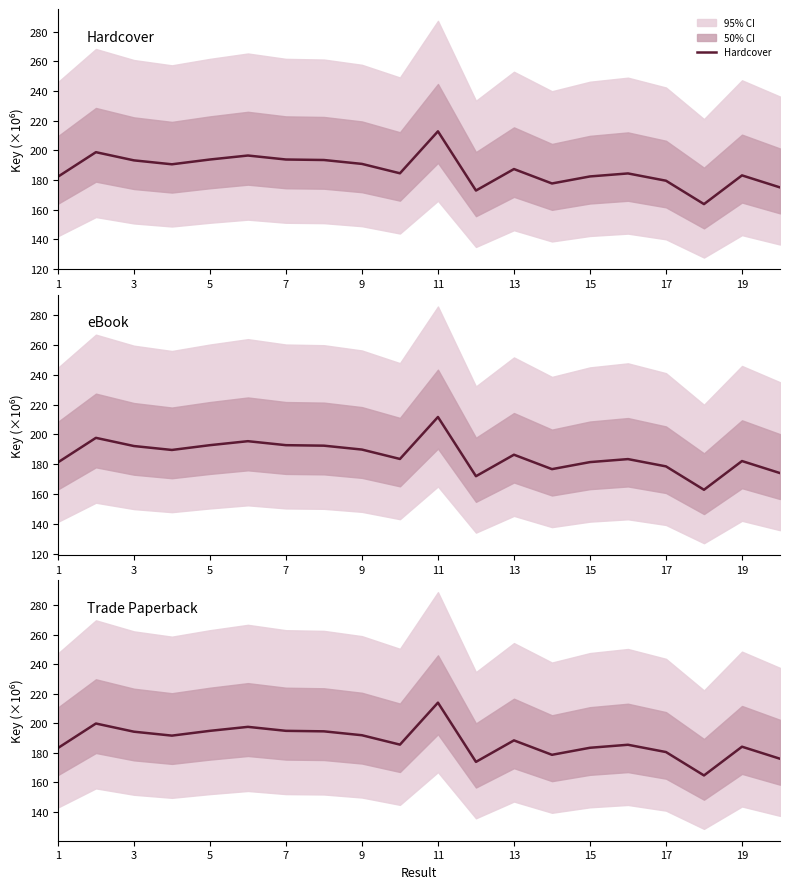

True or false: Hardcover and Trade Paperback intersect in this chart.

False